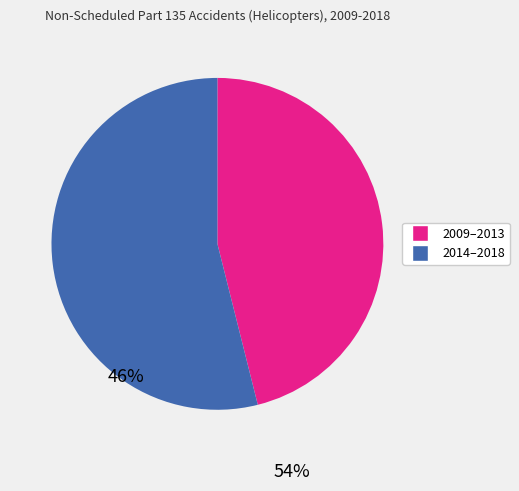

Is there a majority slice in this chart?

Yes